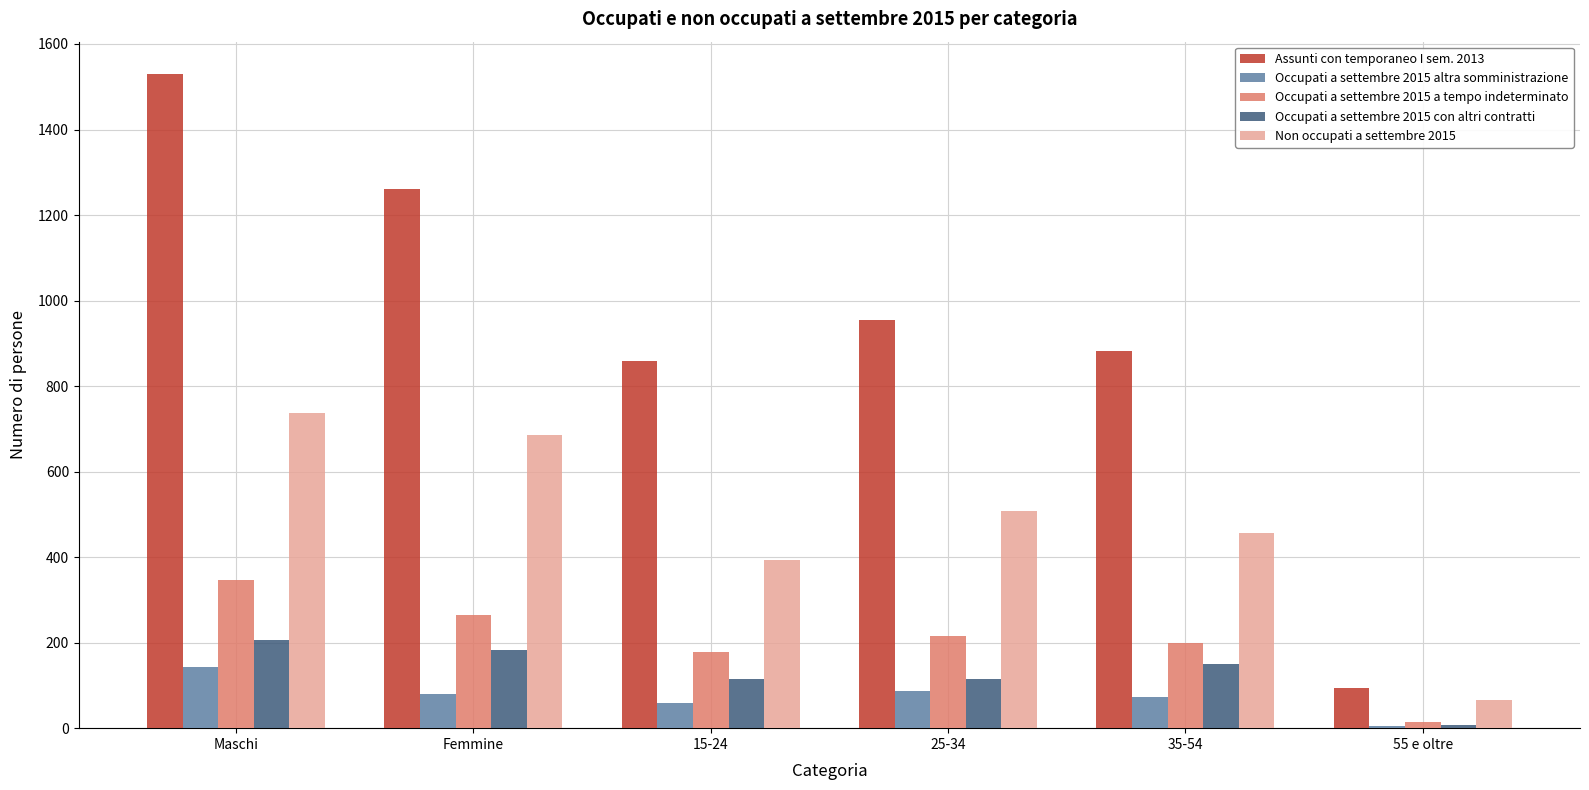

What is the average value of the Non occupati a settembre 2015 series?

474